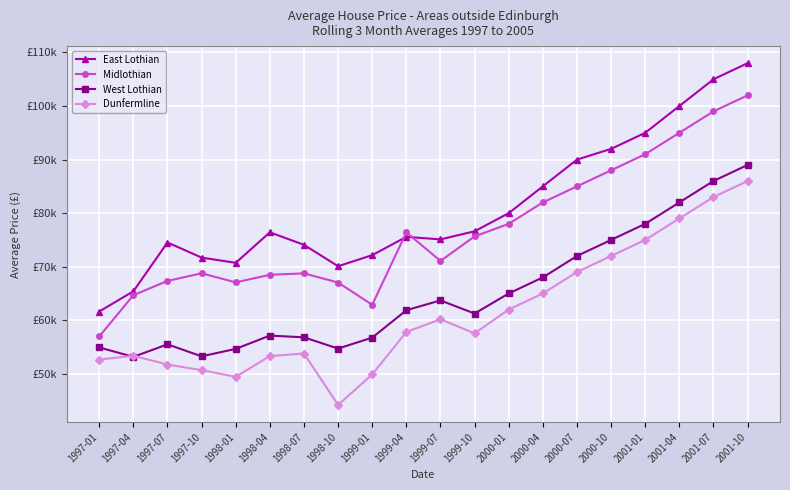

True or false: West Lothian and Midlothian intersect in this chart.

False